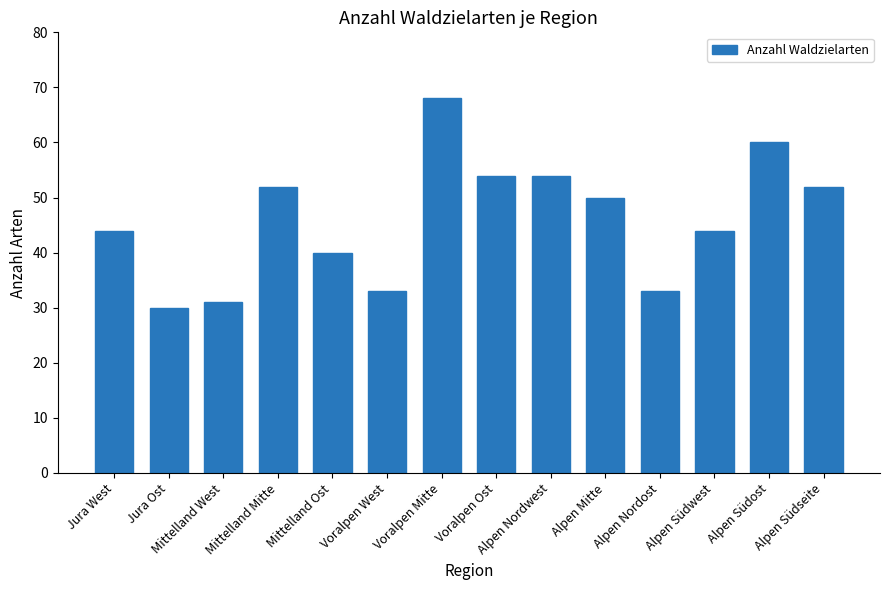

Between Mittelland Ost and Jura West, which is larger?

Jura West